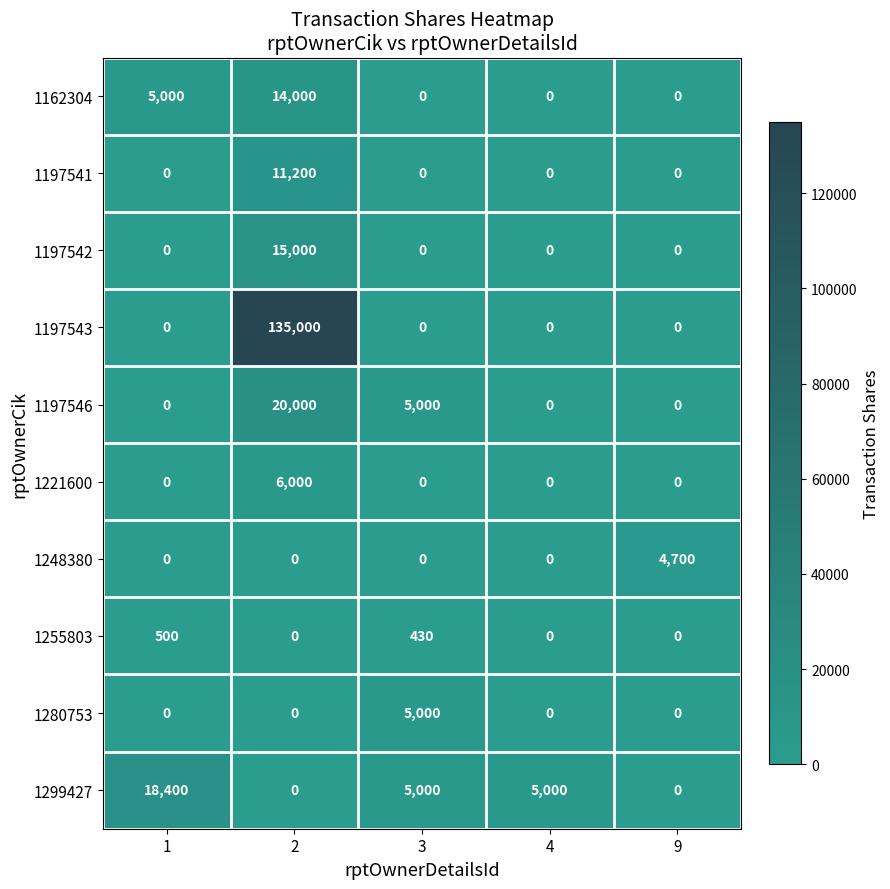

What is the total value across all series at 3?

15430